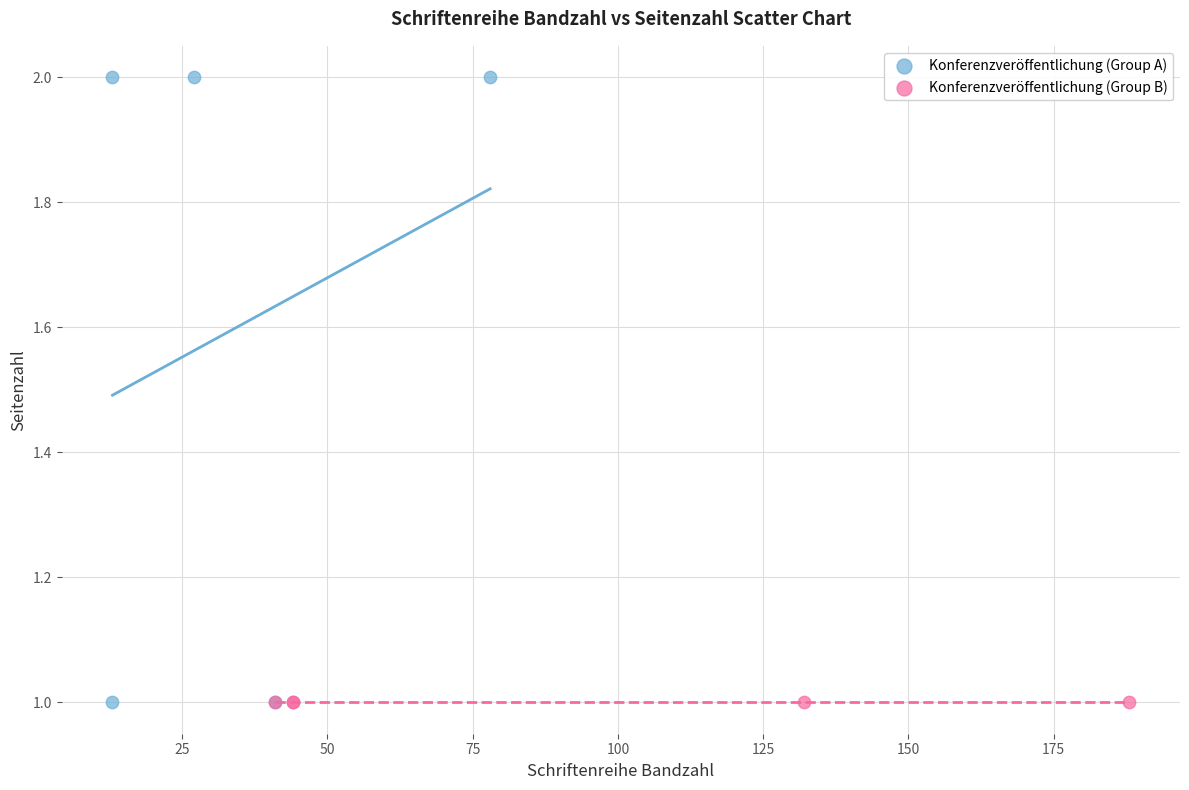

Which series contains the highest Y value?

Konferenzveröffentlichung (Group A)